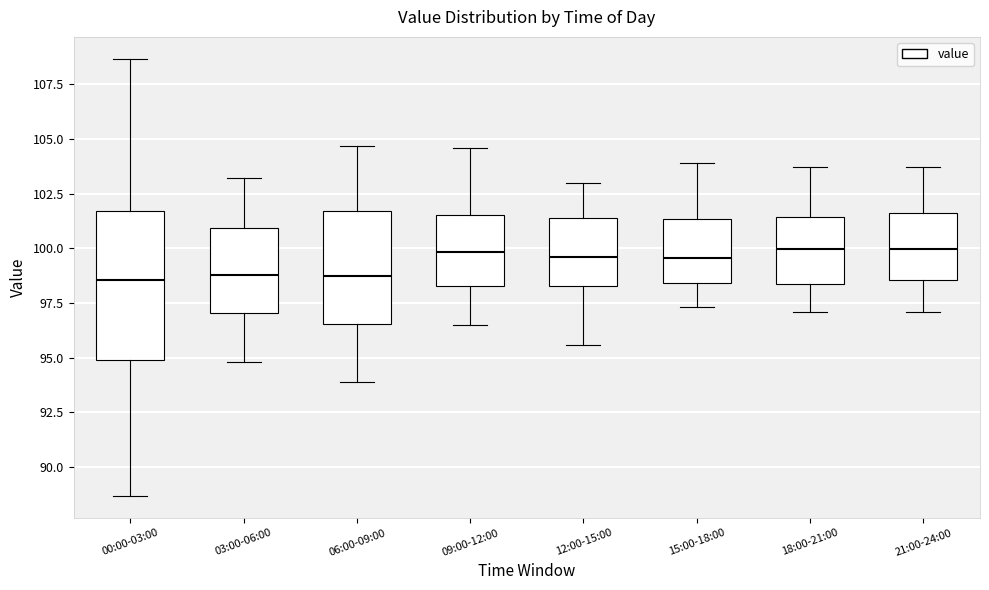

Reading left to right, read every box against the y-axis: the position of its median line, the range the box covers, and the ends of its whiskers. The values are not printed on the chart, so give them approximately, as read against the axis.

00:00-03:00: median 98.5, box 95.0 to 101.5, whiskers 88.5 to 108.5
03:00-06:00: median 99.0, box 97.0 to 101.0, whiskers 95.0 to 103.0
06:00-09:00: median 99.0, box 96.5 to 101.5, whiskers 94.0 to 104.5
09:00-12:00: median 100.0, box 98.5 to 101.5, whiskers 96.5 to 104.5
12:00-15:00: median 99.5, box 98.5 to 101.5, whiskers 95.5 to 103.0
15:00-18:00: median 99.5, box 98.5 to 101.5, whiskers 97.5 to 104.0
18:00-21:00: median 100.0, box 98.5 to 101.5, whiskers 97.0 to 103.5
21:00-24:00: median 100.0, box 98.5 to 101.5, whiskers 97.0 to 103.5